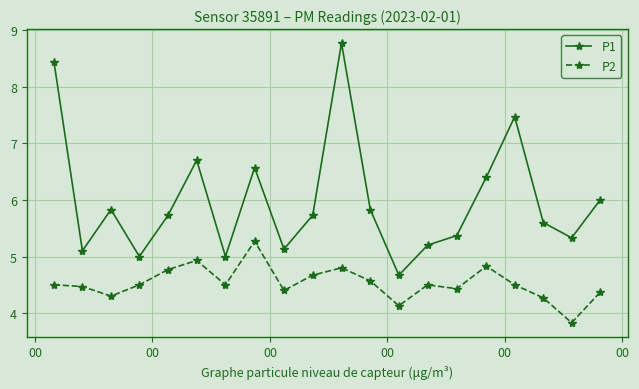

True or false: P2 and P1 cross at least once.

False